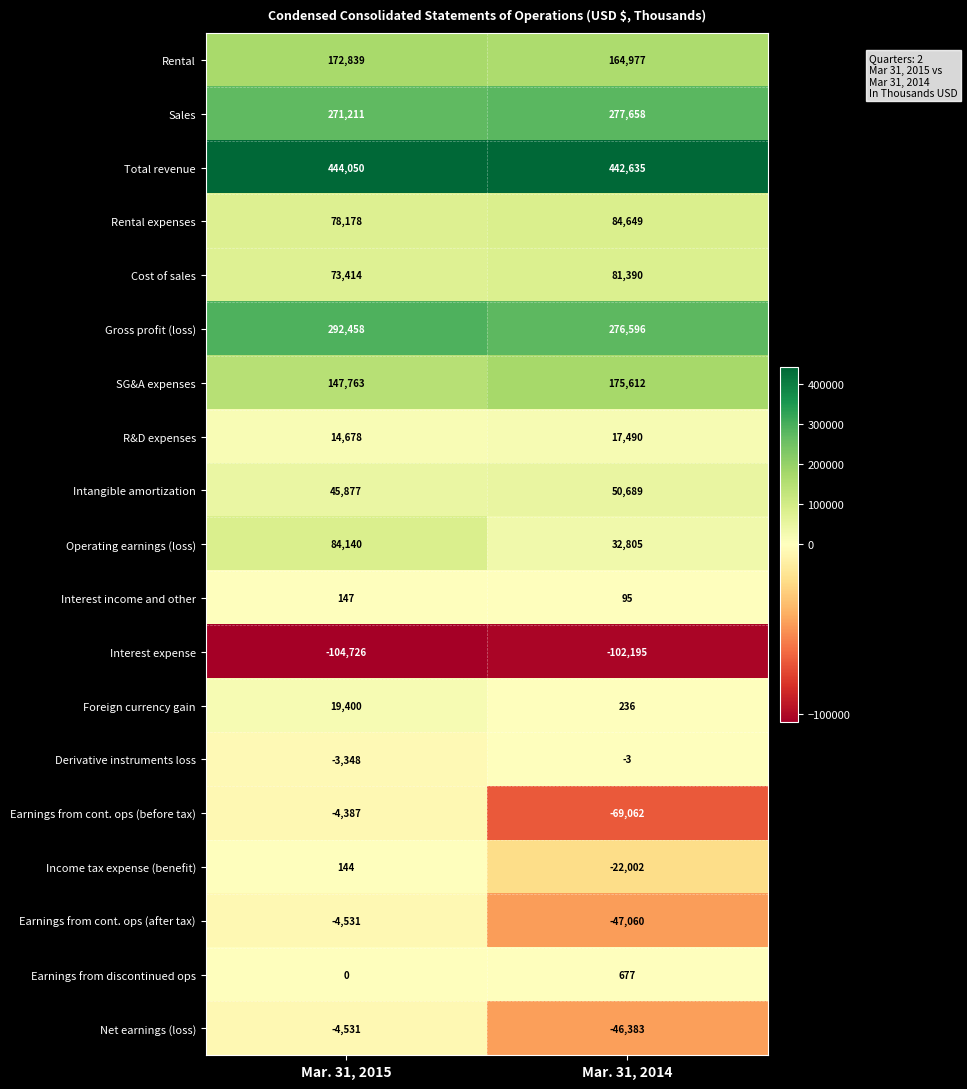

What is the spread (max minus min) of values at Mar. 31, 2015?

548776